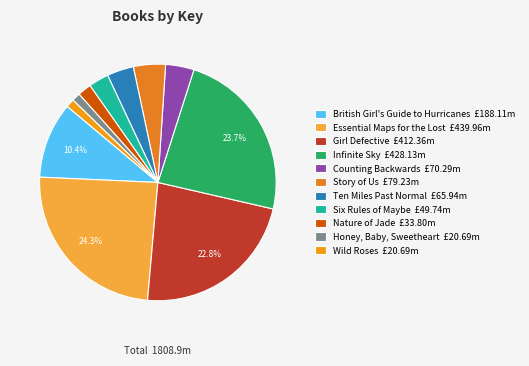

Count the number of slices in the pie.

11